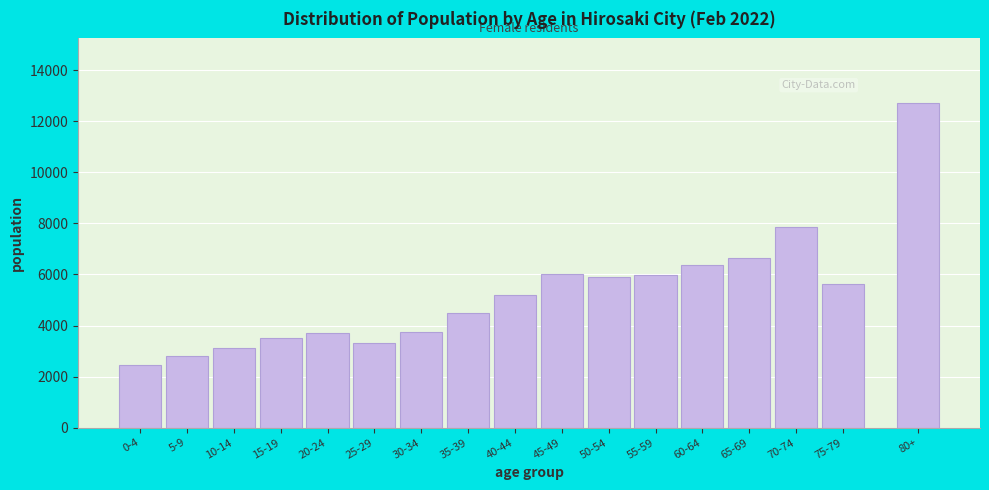

What is the approximate value at 30-34, to the nearest 10?

3740